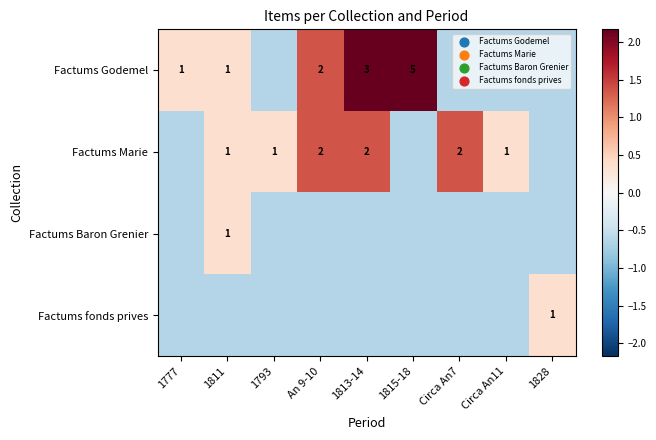

Which series has the largest total across all categories?

Factums Godemel